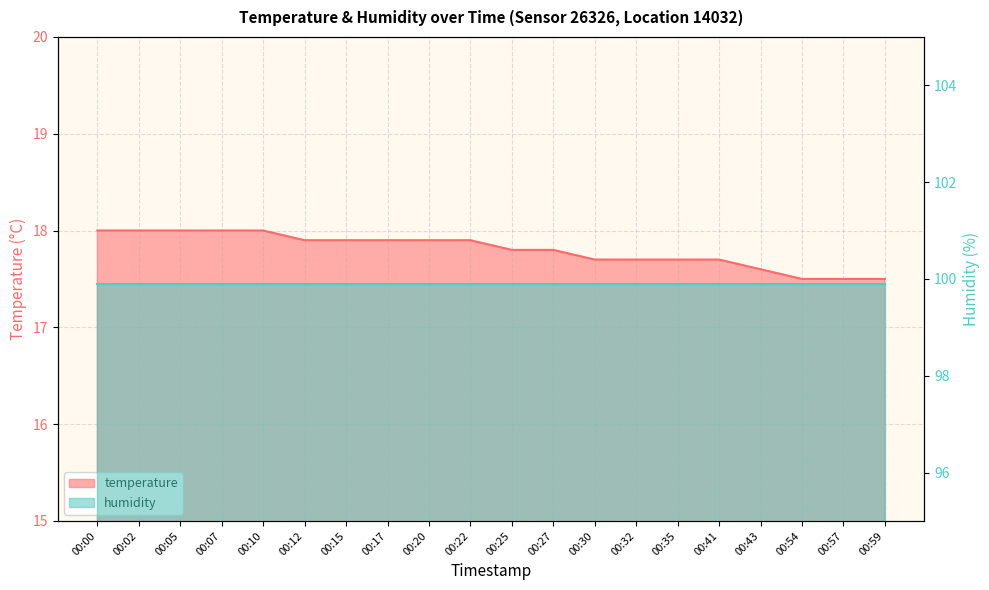

What is the value of the 9th point from the left?

17.9